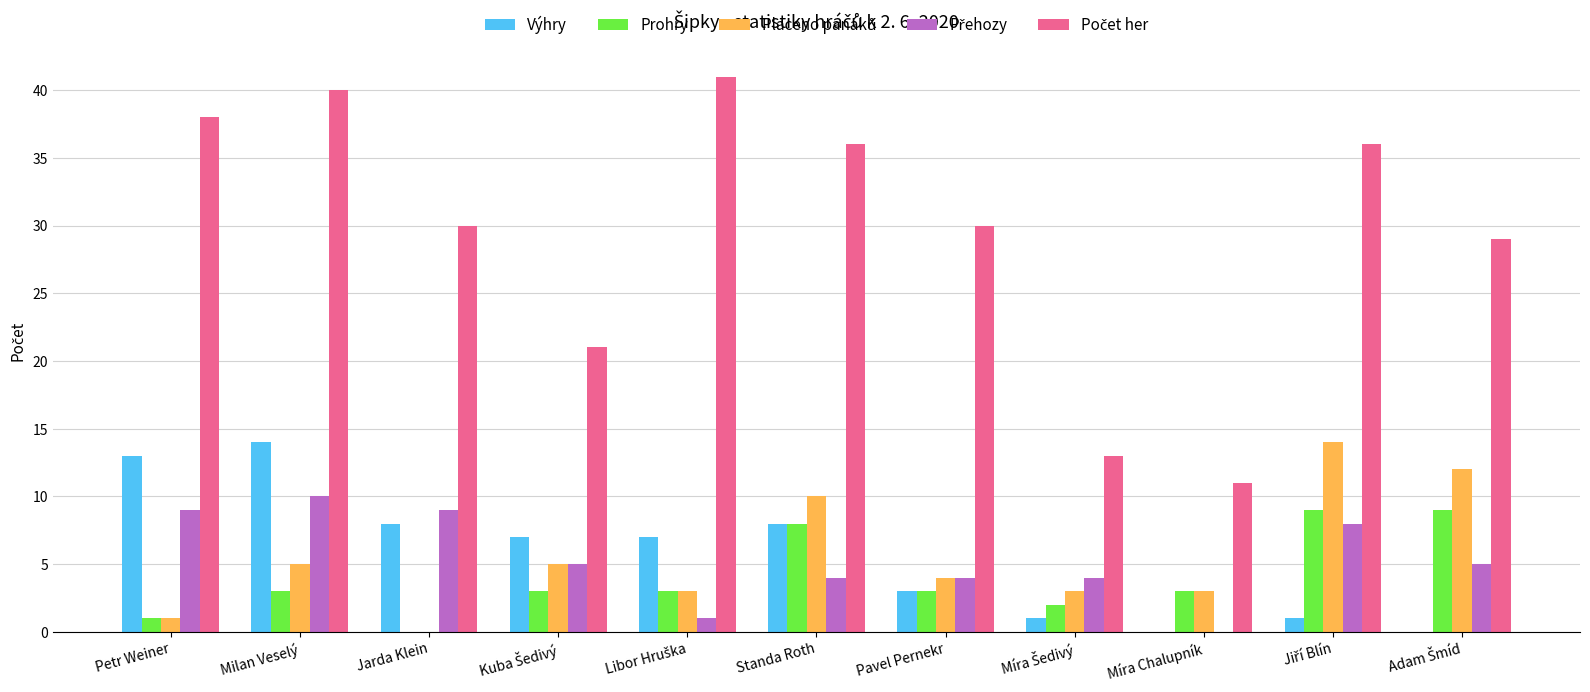

What is the sum of all Prohry values?

44